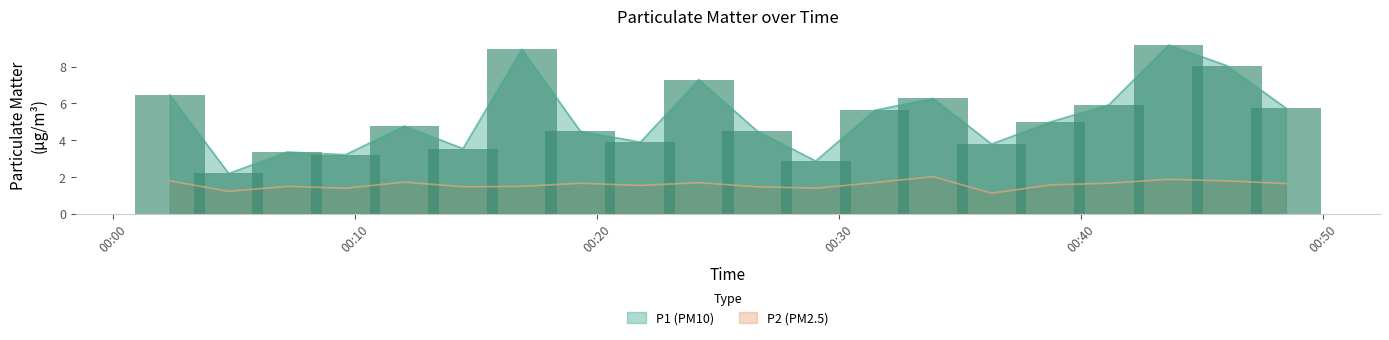

What is the highest value of the P1 series?

9.2